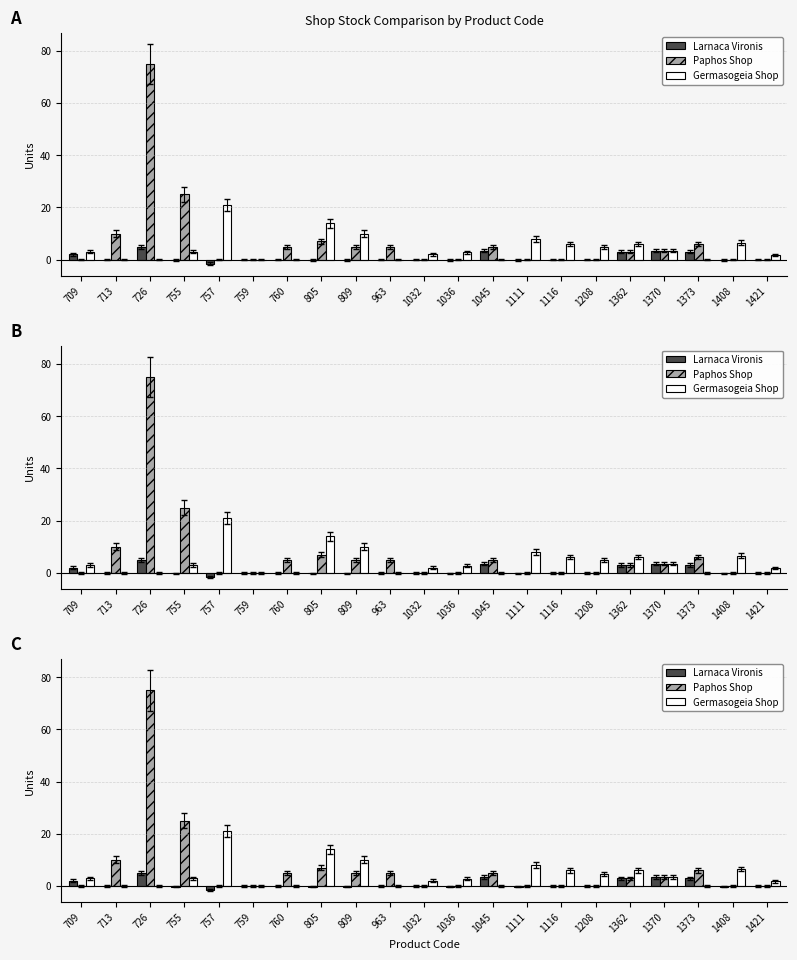

What is the difference between the highest and lowest values at 726?

75.0